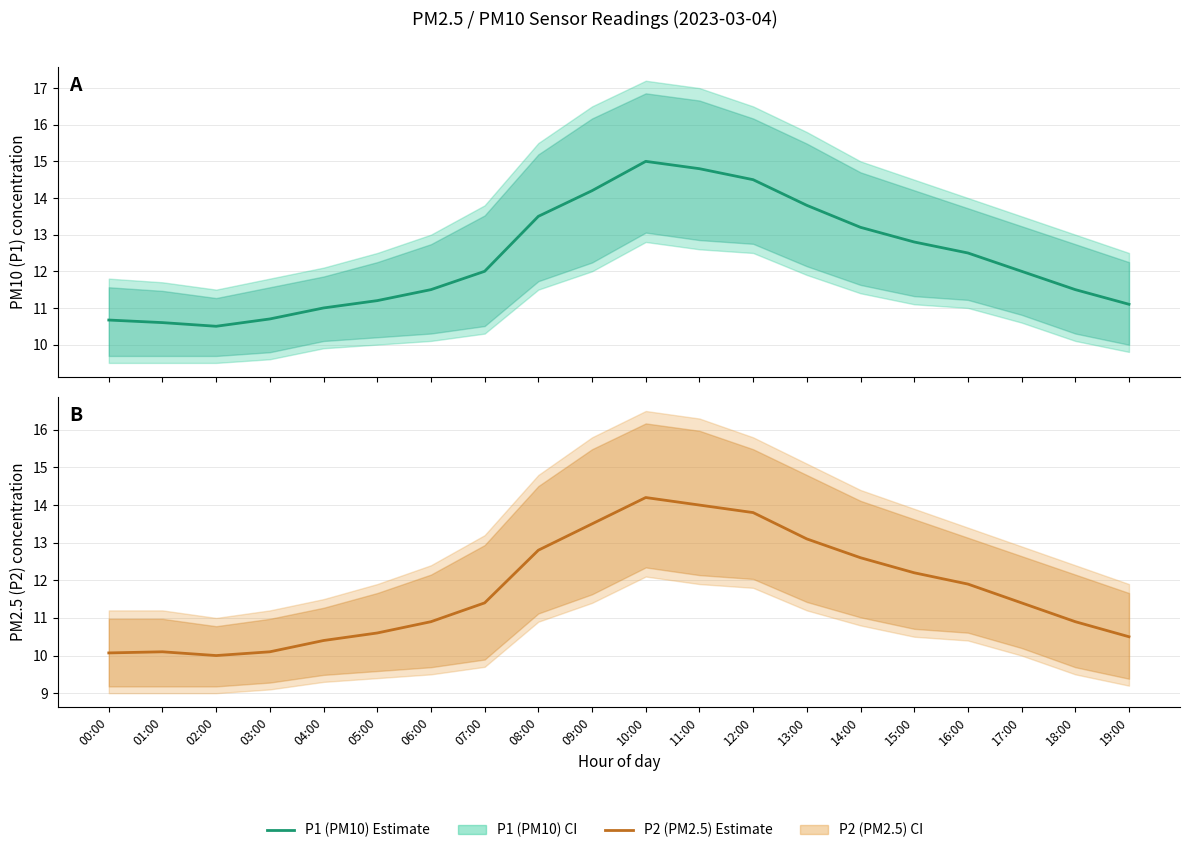

Reading left to right, what are all the values shown in this chart?

P1 (PM10) Estimate: 10.7	10.6	10.5	10.7	11.0	11.2	11.5	12.0	13.5	14.2	15.0	14.8	14.5	13.8	13.2	12.8	12.5	12.0	11.5	11.1
P2 (PM2.5) Estimate: 10.1	10.1	10.0	10.1	10.4	10.6	10.9	11.4	12.8	13.5	14.2	14.0	13.8	13.1	12.6	12.2	11.9	11.4	10.9	10.5